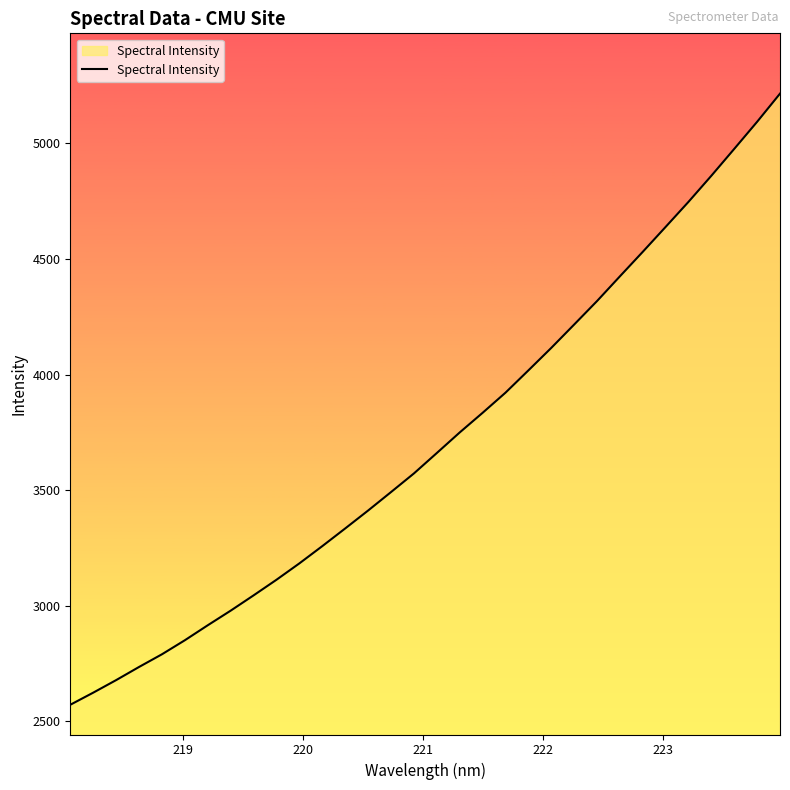

What is the minimum value shown in the chart?

2571.9